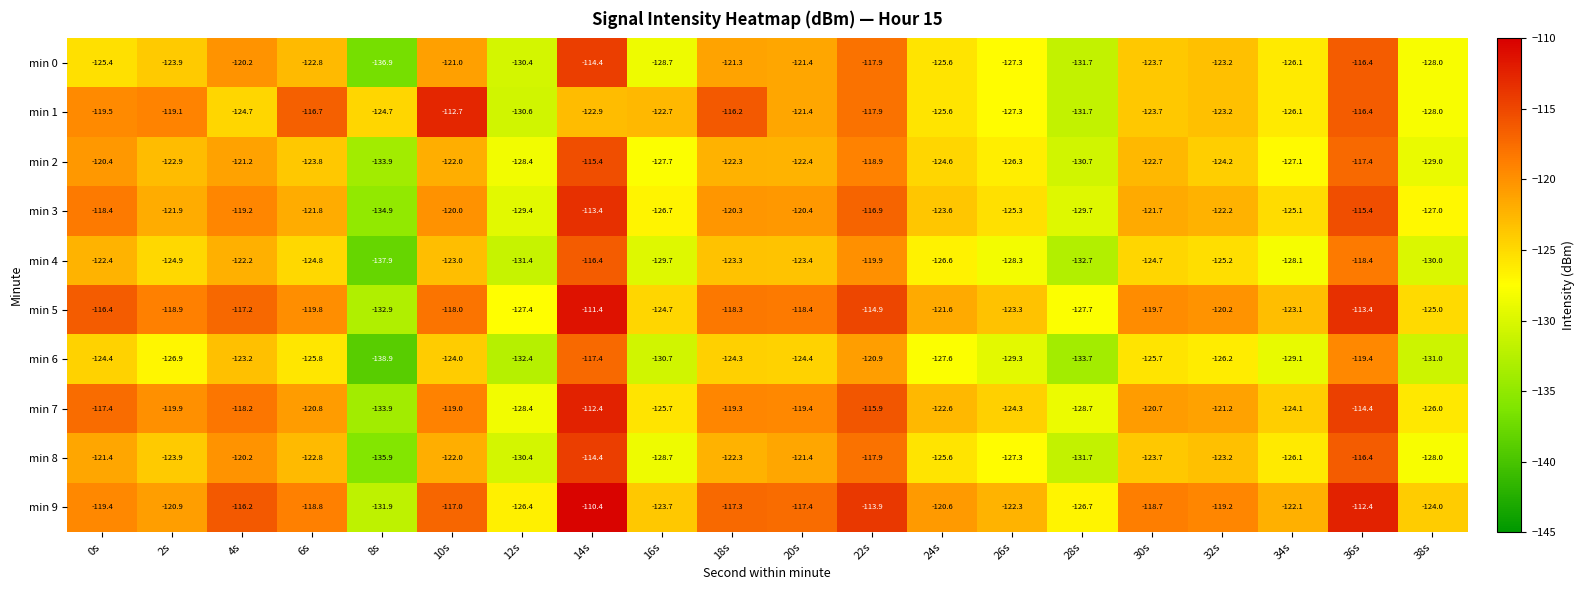

At which label is min 8 closest to -125?

24s